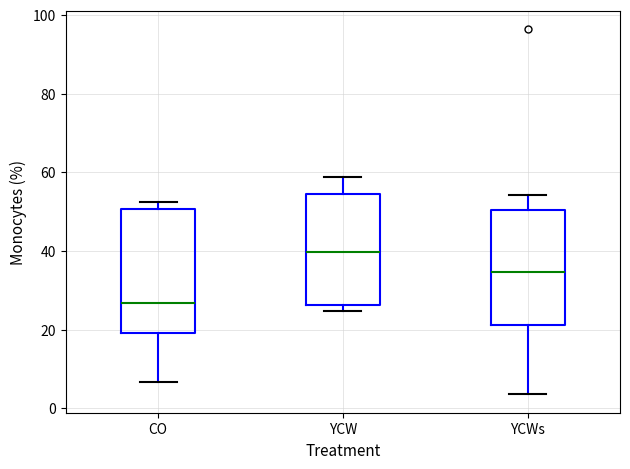

Which box is the tallest, from its lower edge to its upper edge?

CO